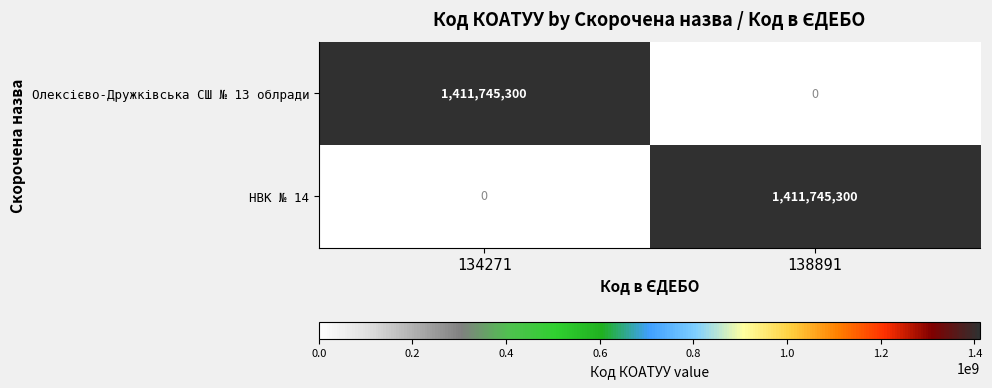

Count the number of data series in this chart.

2